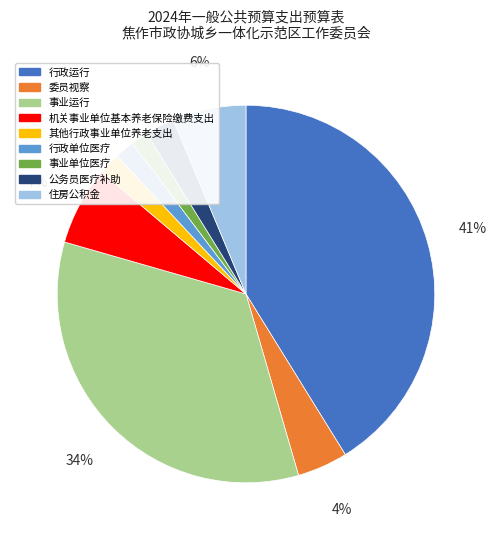

To the nearest percent, what is the combined percentage of 其他行政事业单位养老支出 and 住房公积金?

8%